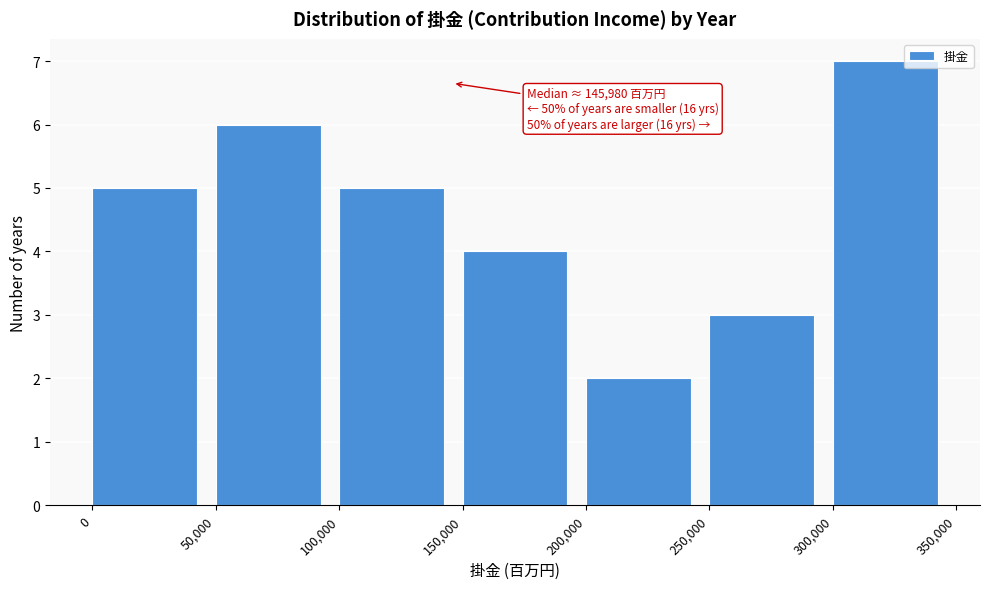

Over which range of the x-axis is the bar tallest?

300,000 to 350,000